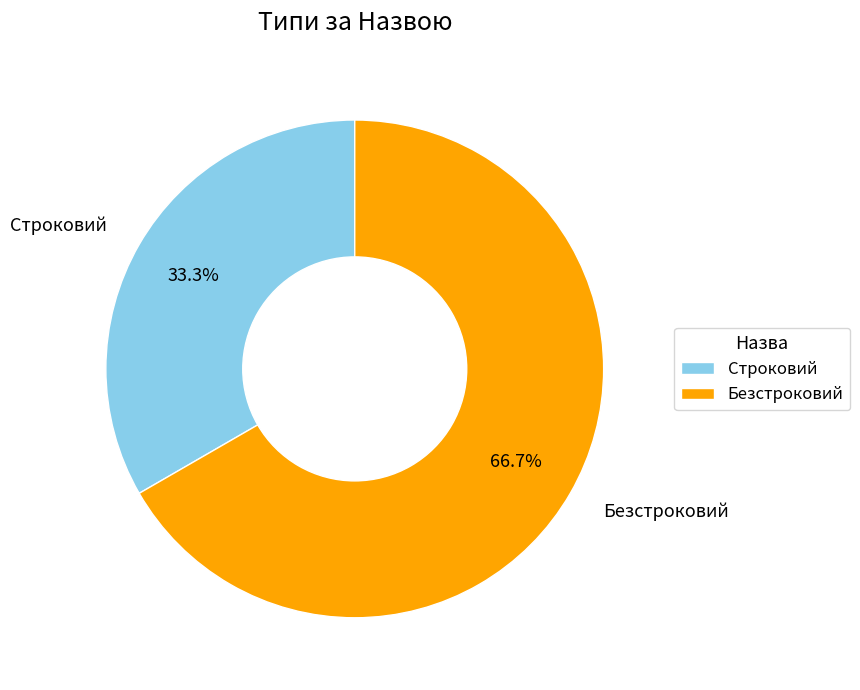

What percentage is the Безстроковий slice, to the nearest percent?

67%